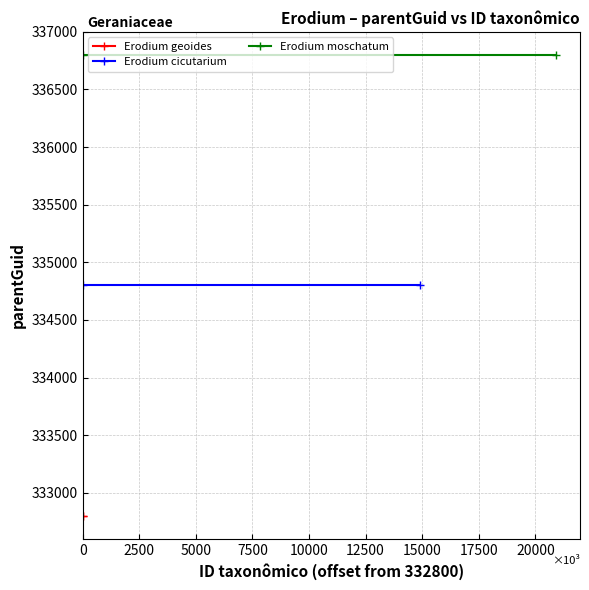

At 2500, list the series in order from largest to smallest.

Erodium moschatum, Erodium cicutarium, Erodium geoides